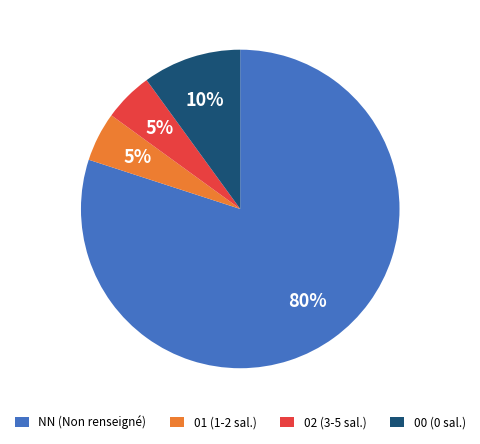

True or false: NN (Non renseigné) accounts for 80% of the total.

True